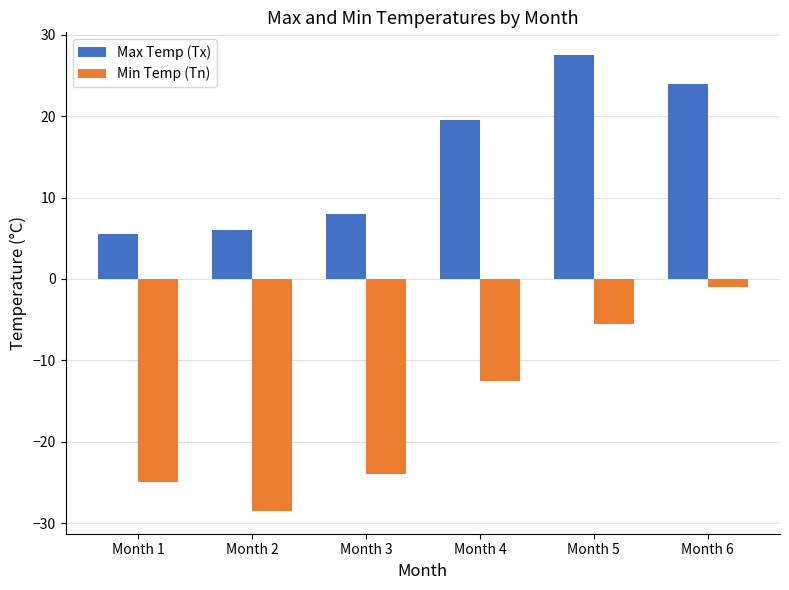

Rank the series by their maximum value, from highest to lowest.

Max Temp (Tx), Min Temp (Tn)